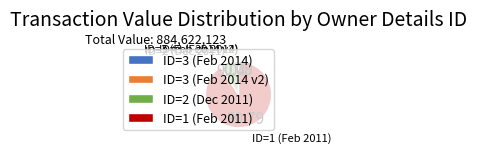

Combined, do ID=1 (Feb 2011) and ID=2 (Dec 2011) account for over 50%?

Yes